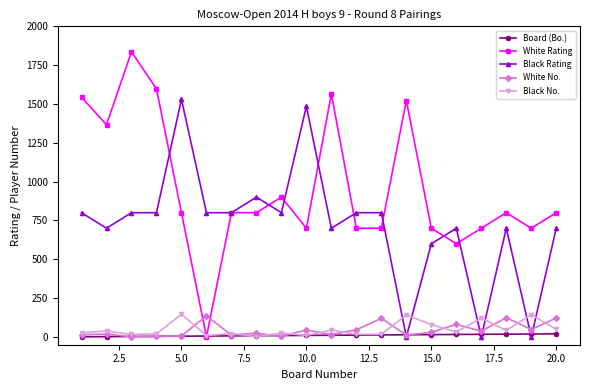

Does the chart display data point markers on the line(s)?

Yes